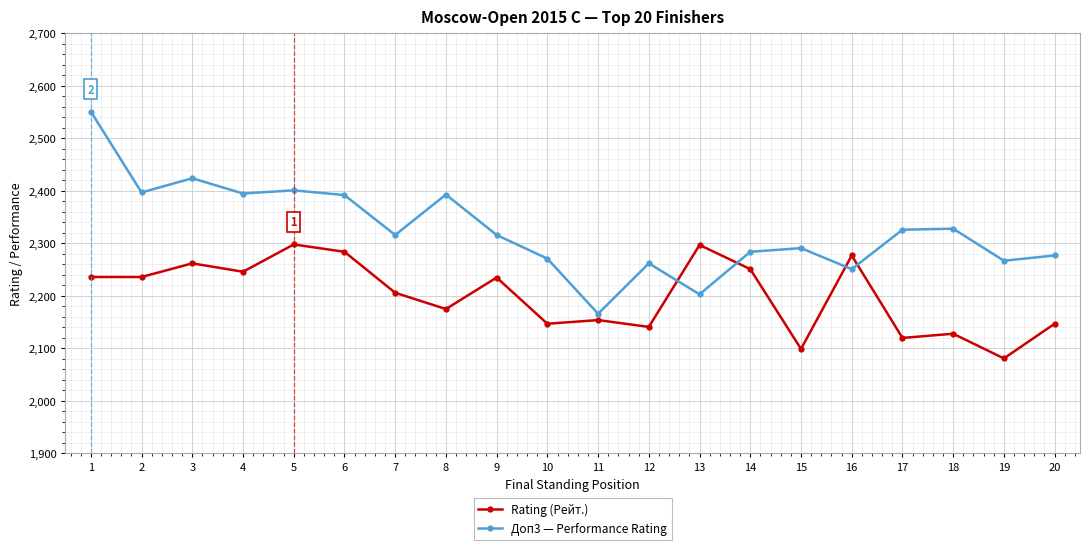

What is the sum of the Доп3 — Performance Rating values at 3 and 1?

4975